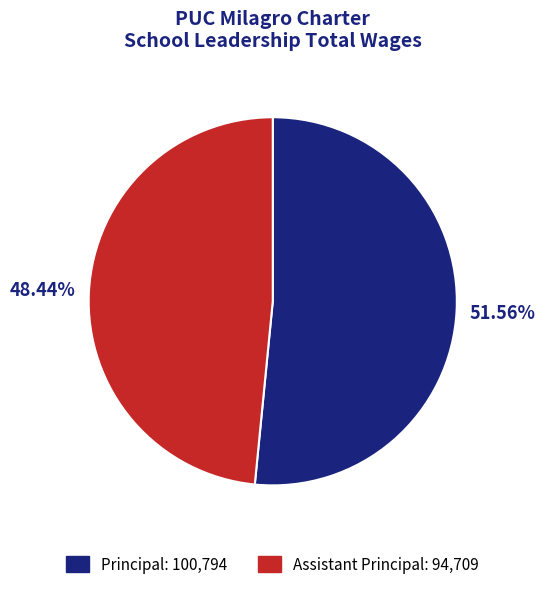

Which category has the biggest portion of the pie?

Principal